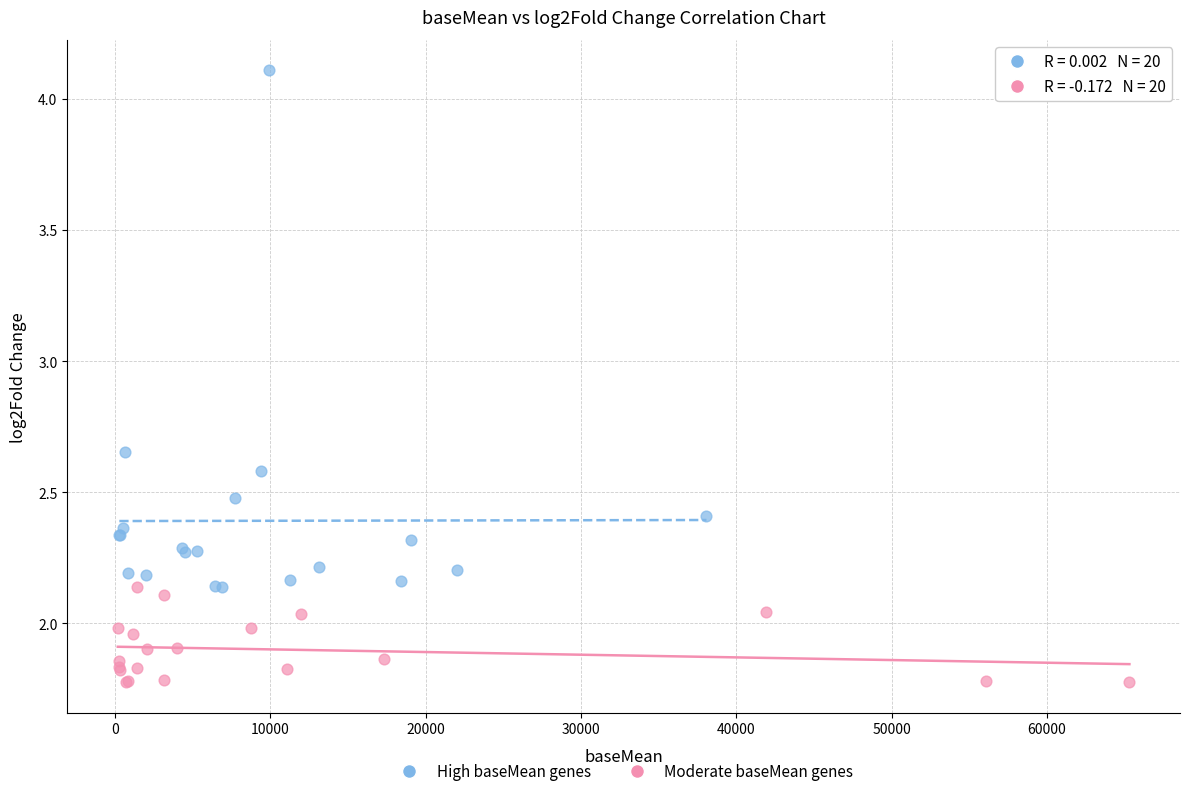

Which series has the largest Y range (max minus min)?

High baseMean genes